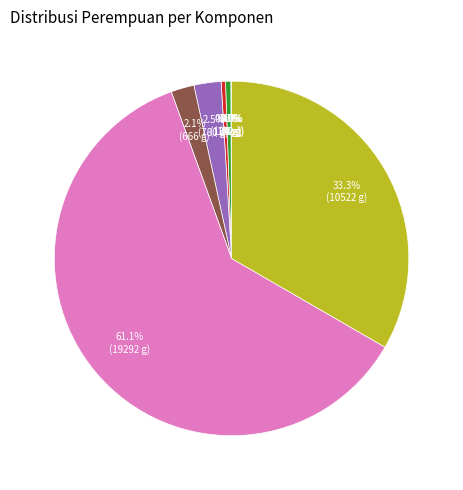

Which slice is the smallest?

1B